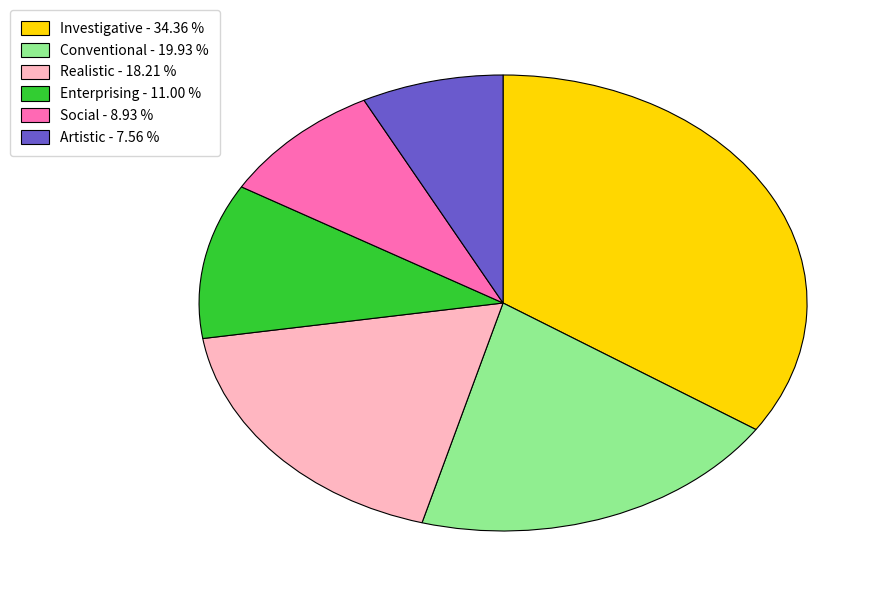

Combined, do Social and Realistic account for over 50%?

No